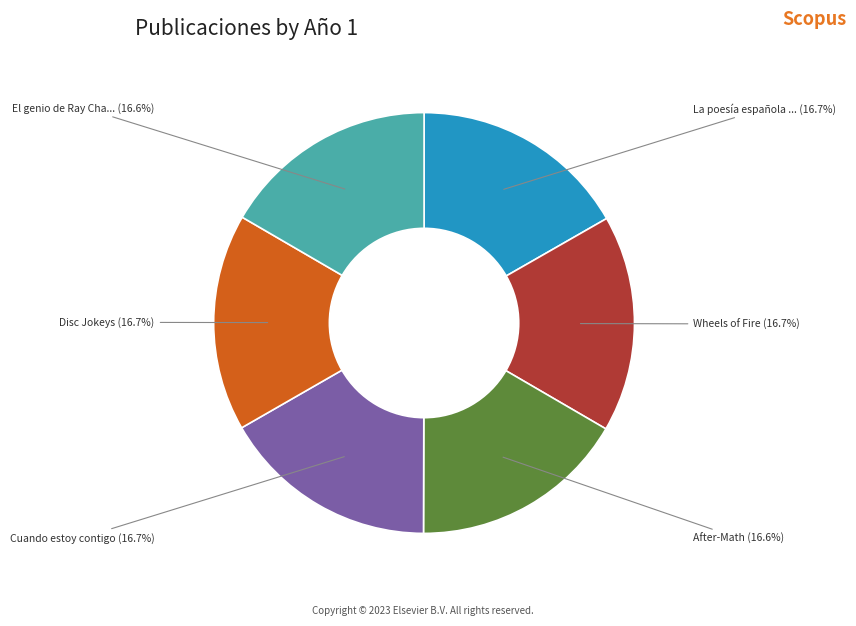

Is there a majority slice in this chart?

No